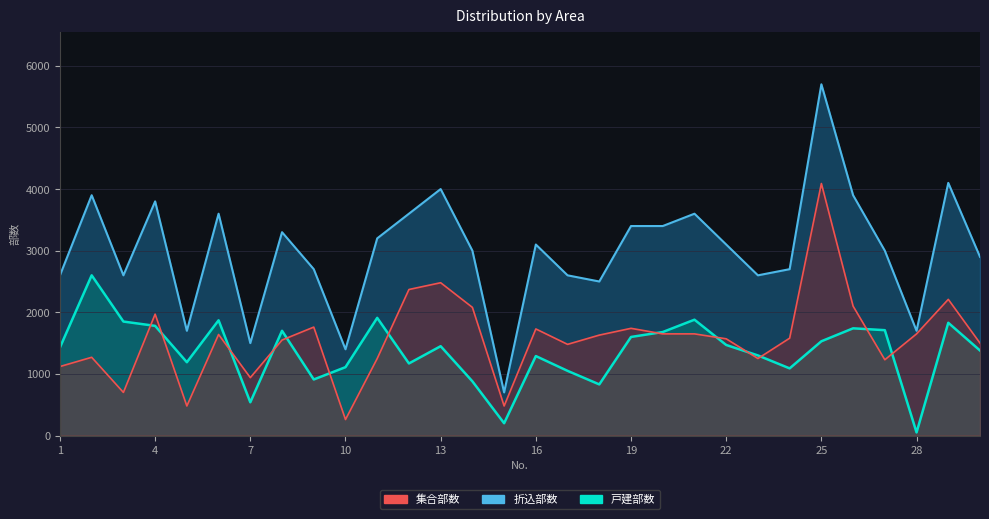

What is the greatest value displayed?

5700